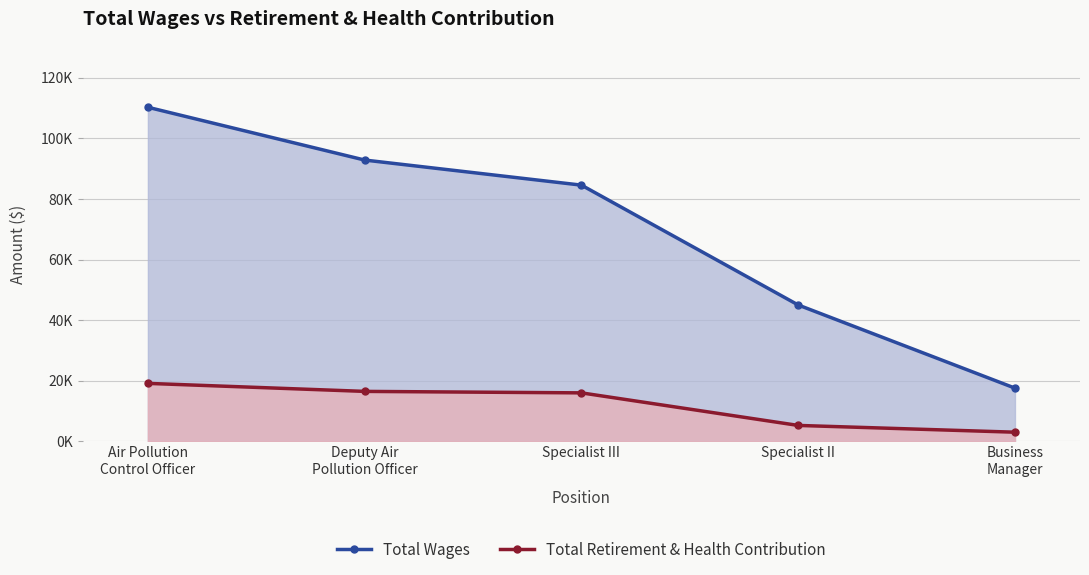

What is the difference between the maximum and minimum values in the Total Retirement & Health Contribution series?

16112